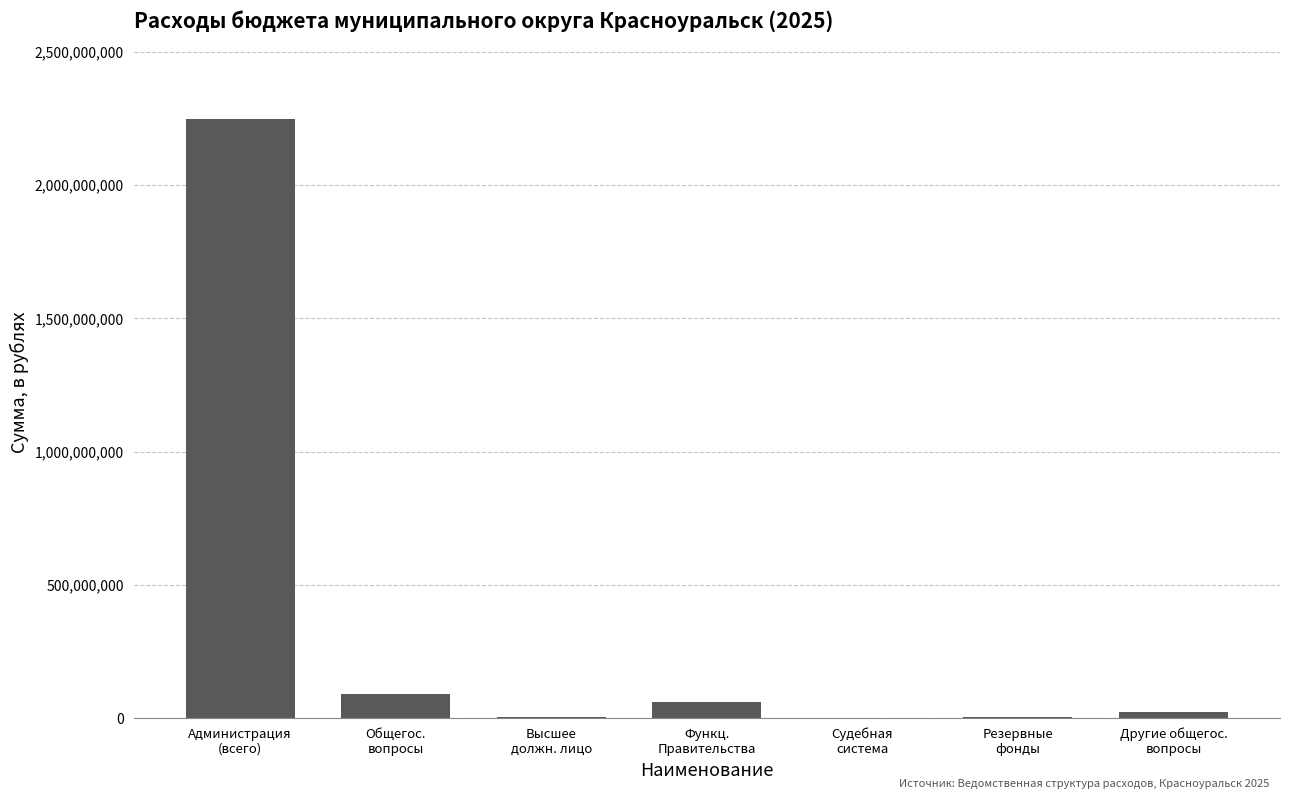

What is the sum of all values?

2427801745.2